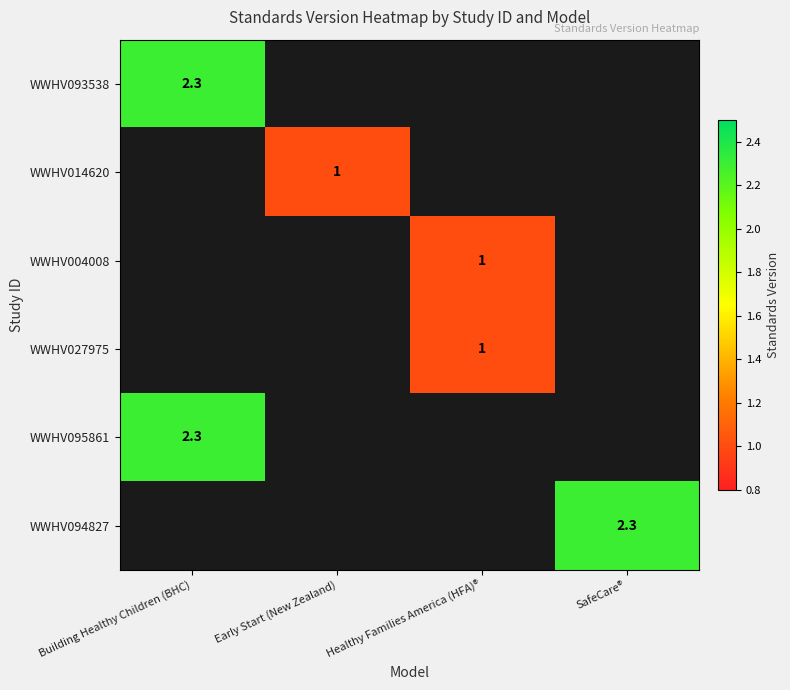

Is it true that WWHV014620 equals 1.0 at Early Start (New Zealand)?

True